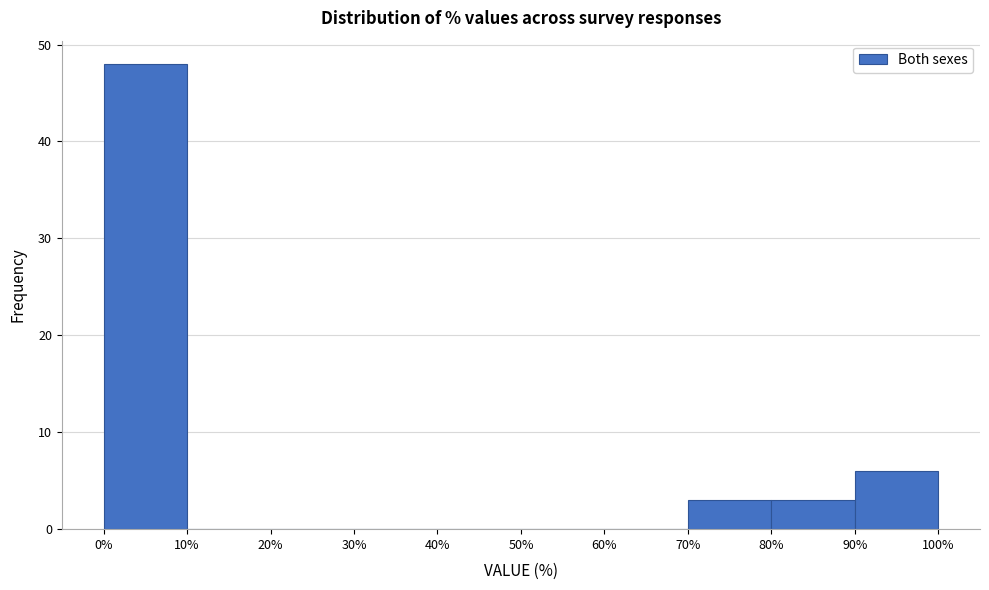

How tall is the bar that spans 0% to 10% on the x-axis? The values are not printed on the chart, so give them approximately, as read against the axis.

48